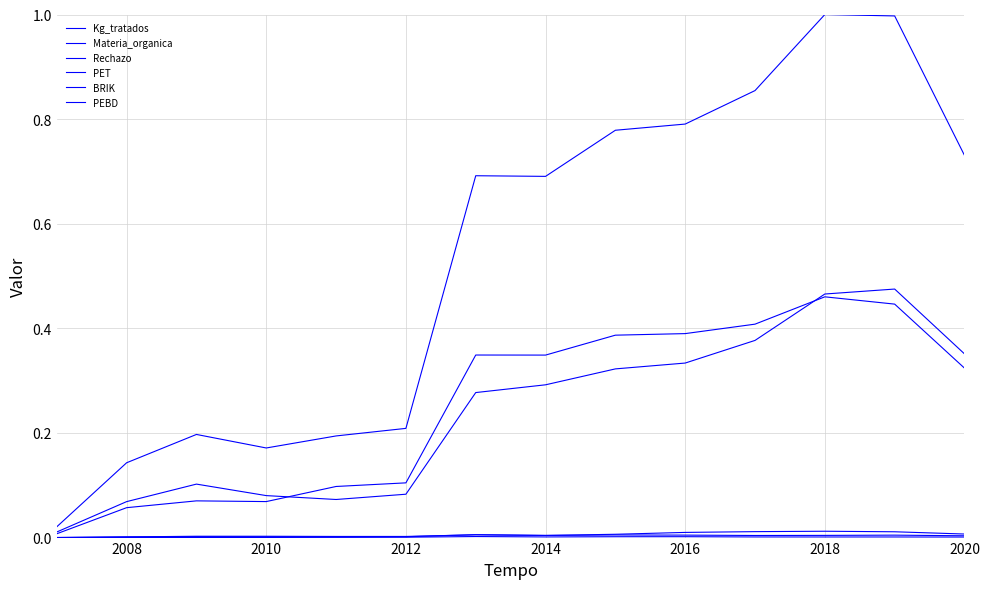

Is this an area chart (filled region under the line)?

No